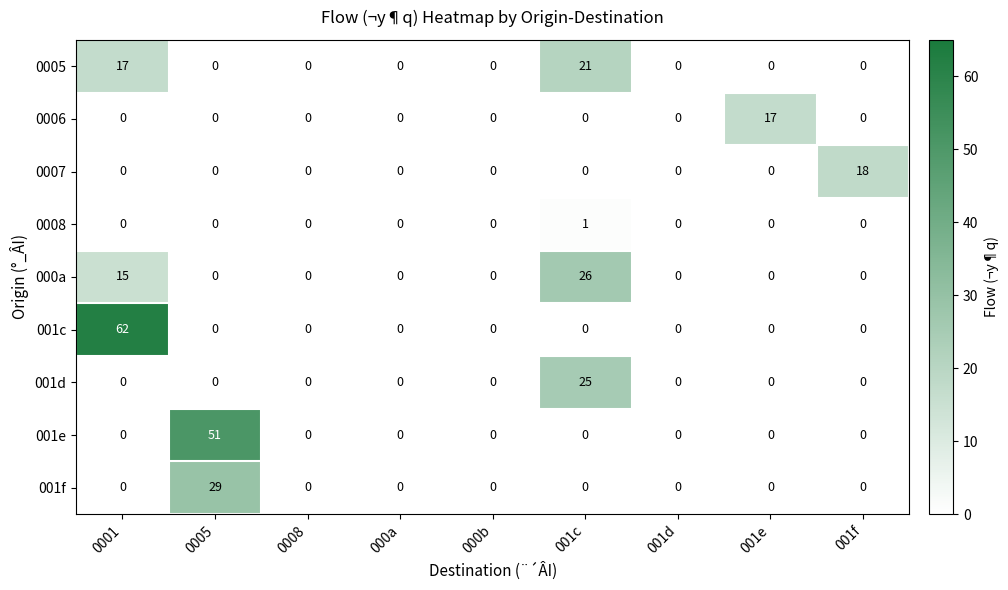

Rank the series by their maximum value, from highest to lowest.

001c, 001e, 001f, 000a, 001d, 0005, 0007, 0006, 0008